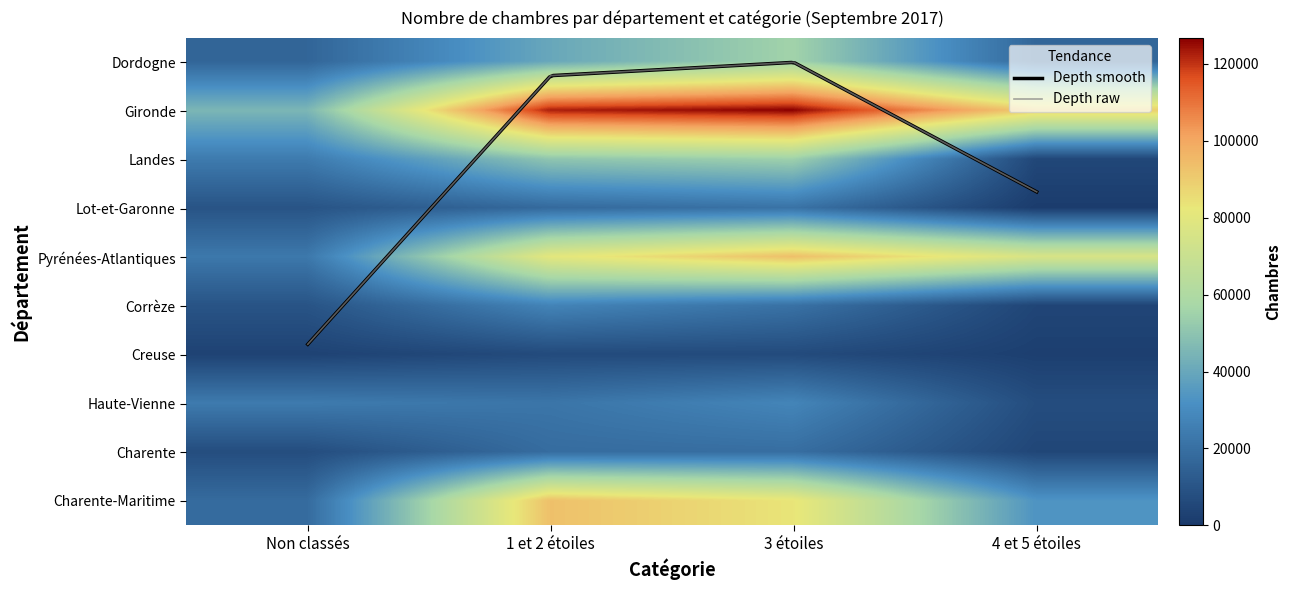

Is the value of Creuse at 4 et 5 étoiles greater than the value of Dordogne at 1 et 2 étoiles?

No